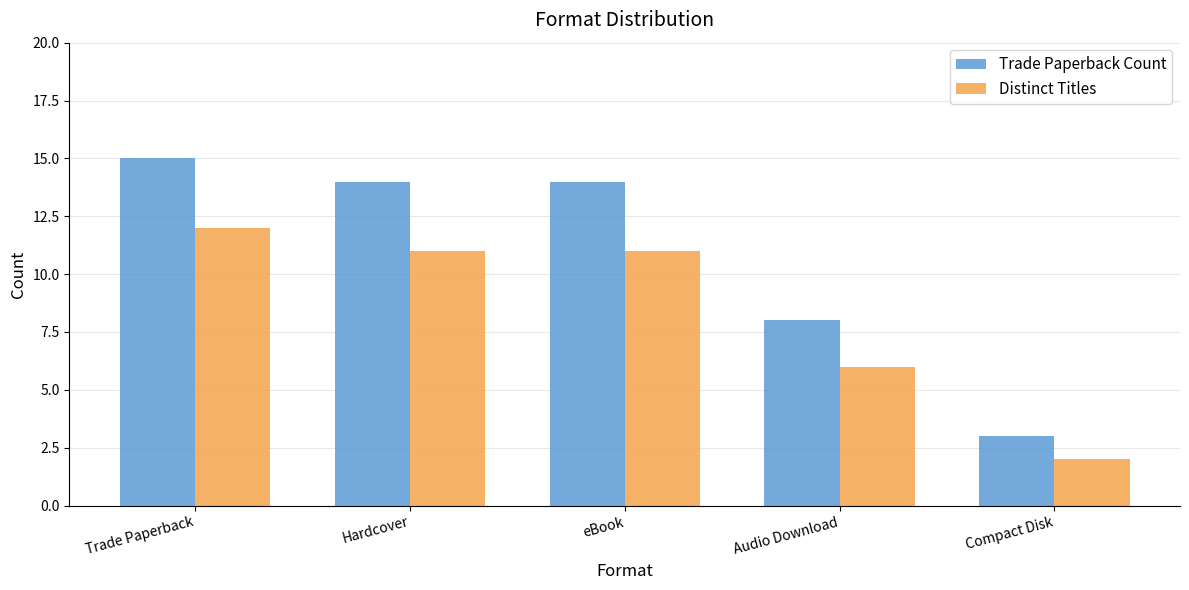

What is the label of the 2nd bar from the left?

Hardcover